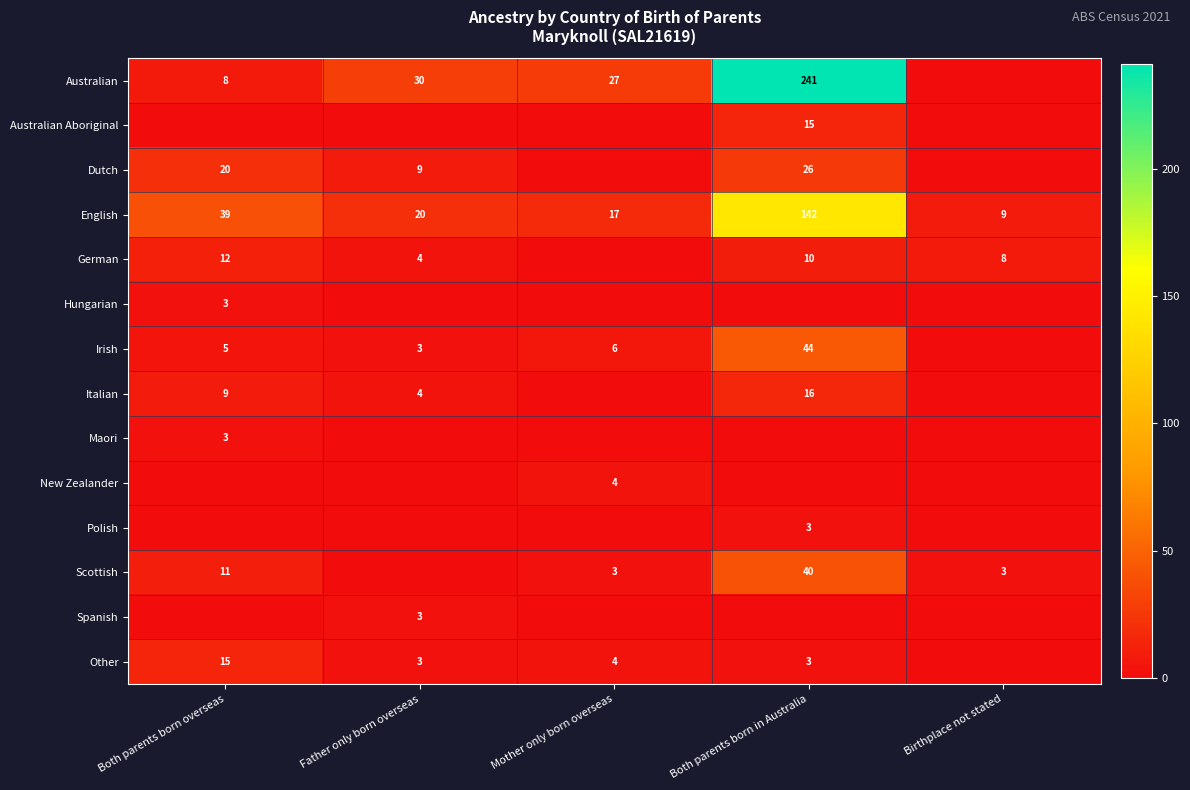

Which label corresponds to the smallest value in the chart?

Birthplace not stated